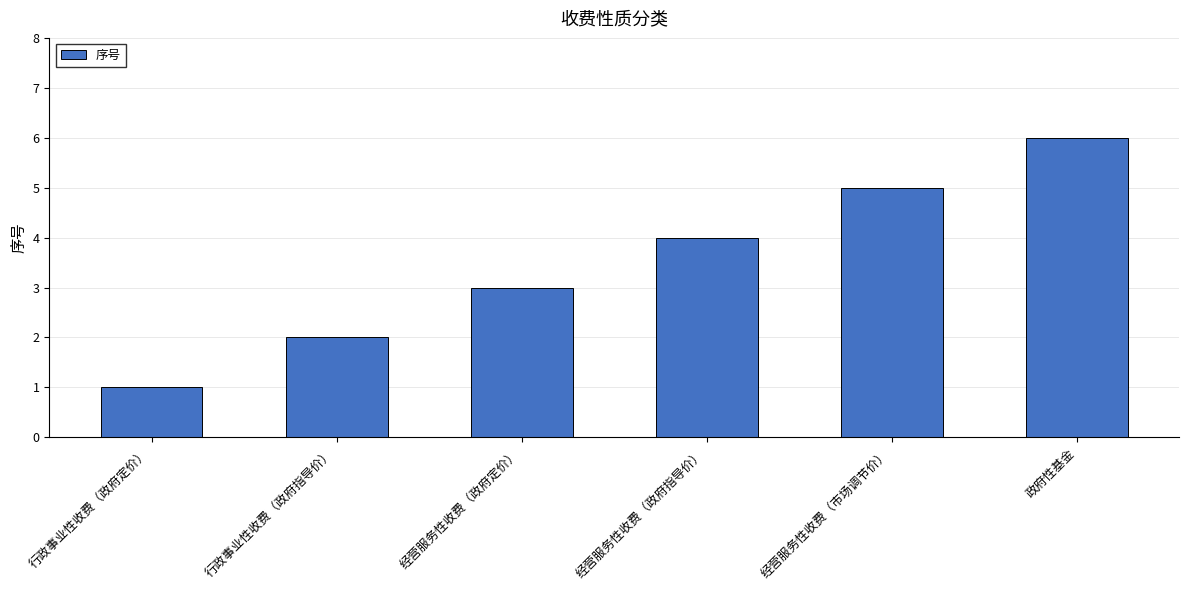

What is the difference between the values at 经营服务性收费（政府指导价） and 经营服务性收费（政府定价）?

1